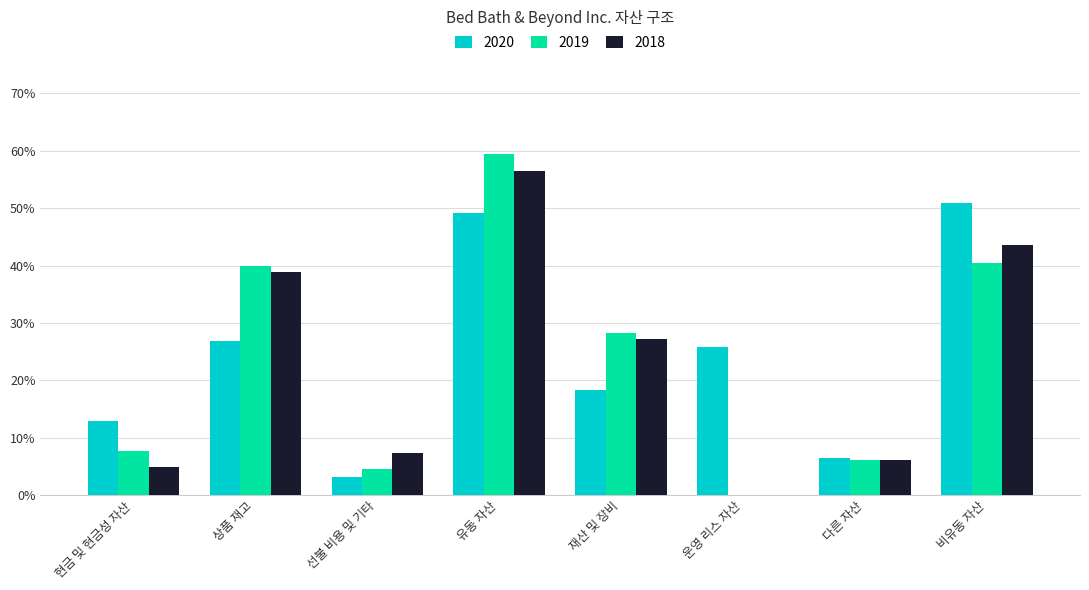

Reading left to right, list all the values displayed in this chart.

2020: 현금 및 현금성 자산=0.1	상품 재고=0.3	선불 비용 및 기타=0.0	유동 자산=0.5	재산 및 장비=0.2	운영 리스 자산=0.3	다른 자산=0.1	비유동 자산=0.5
2019: 현금 및 현금성 자산=0.1	상품 재고=0.4	선불 비용 및 기타=0.0	유동 자산=0.6	재산 및 장비=0.3	운영 리스 자산=0.0	다른 자산=0.1	비유동 자산=0.4
2018: 현금 및 현금성 자산=0.0	상품 재고=0.4	선불 비용 및 기타=0.1	유동 자산=0.6	재산 및 장비=0.3	운영 리스 자산=0.0	다른 자산=0.1	비유동 자산=0.4